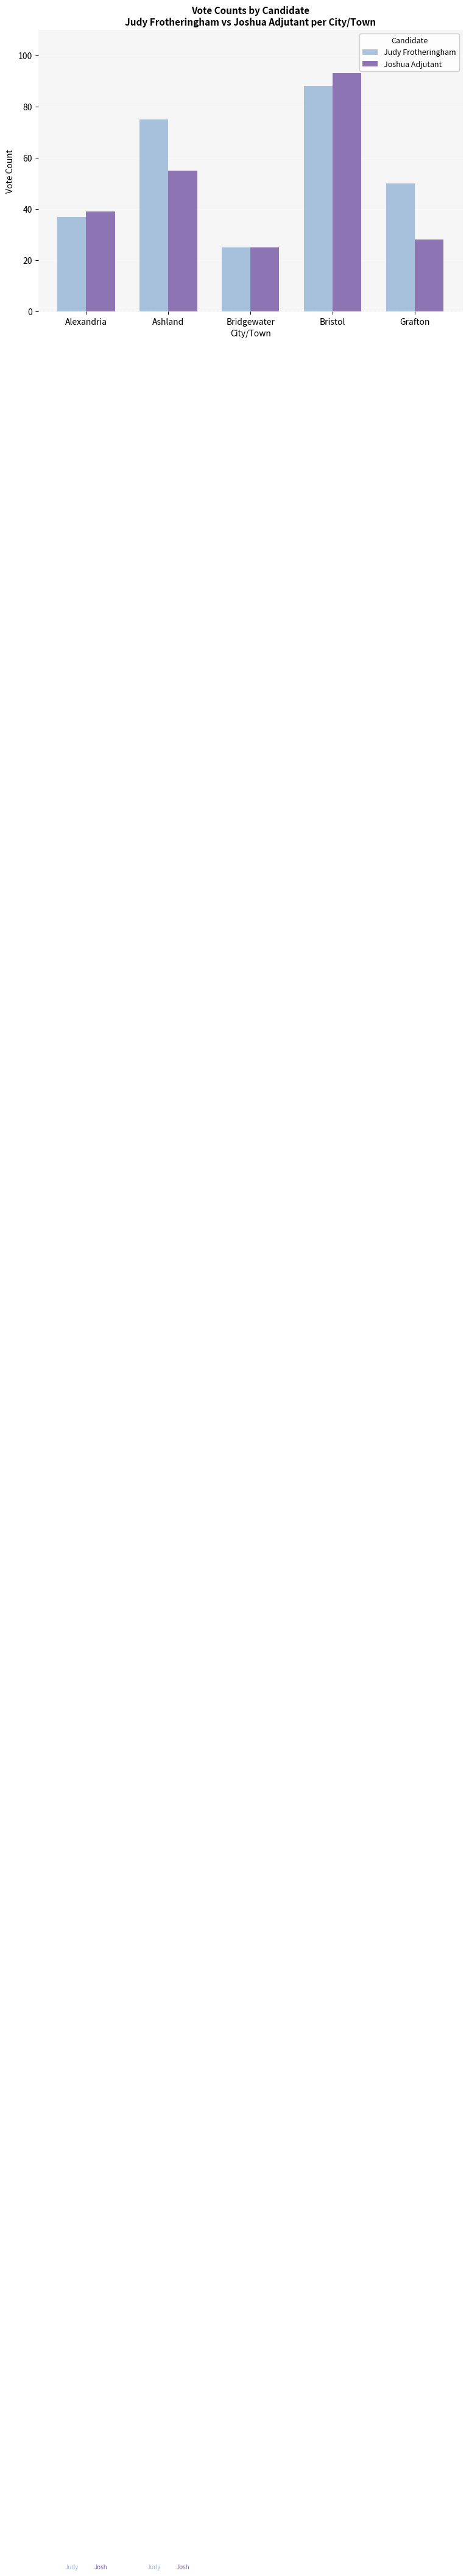

Reading left to right, what are all the values shown in this chart?

Judy Frotheringham: Alexandria=37	Ashland=75	Bridgewater=25	Bristol=88	Grafton=50
Joshua Adjutant: Alexandria=39	Ashland=55	Bridgewater=25	Bristol=93	Grafton=28